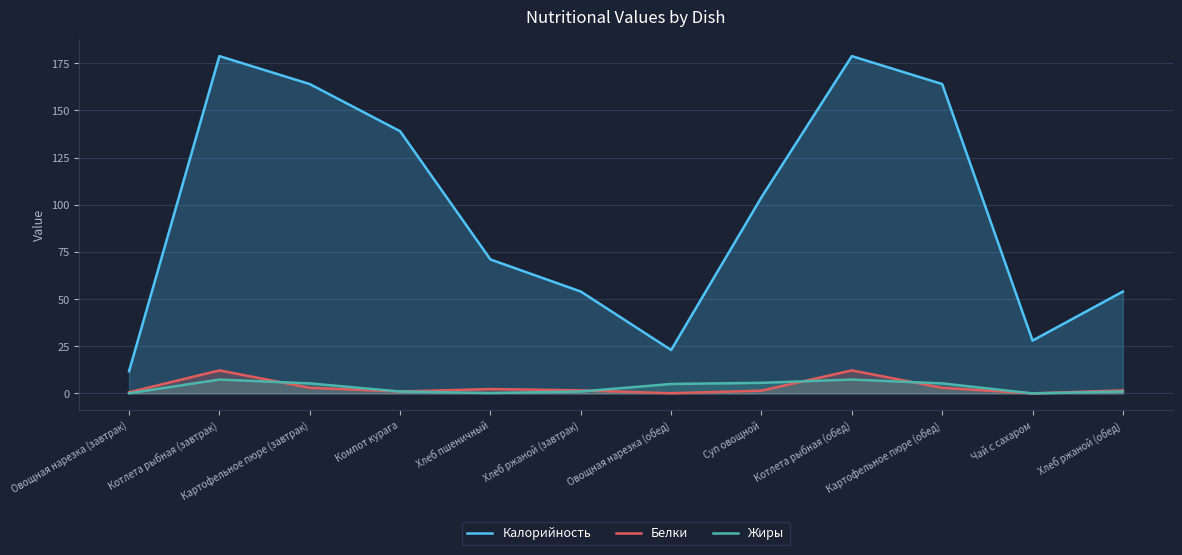

How many values in the Жиры series exceed 5?

5